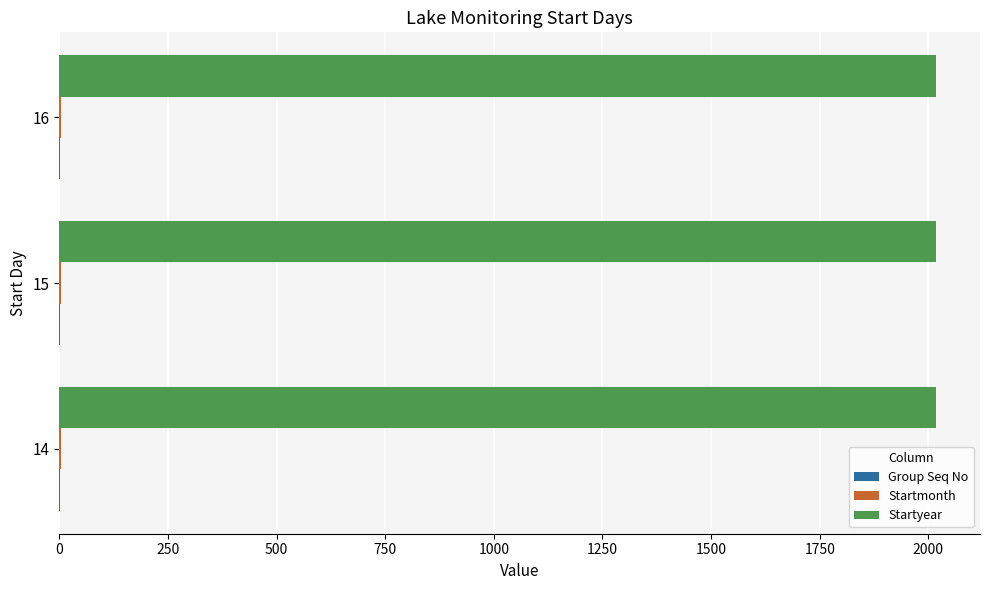

Which series has the largest total across all categories?

Startyear